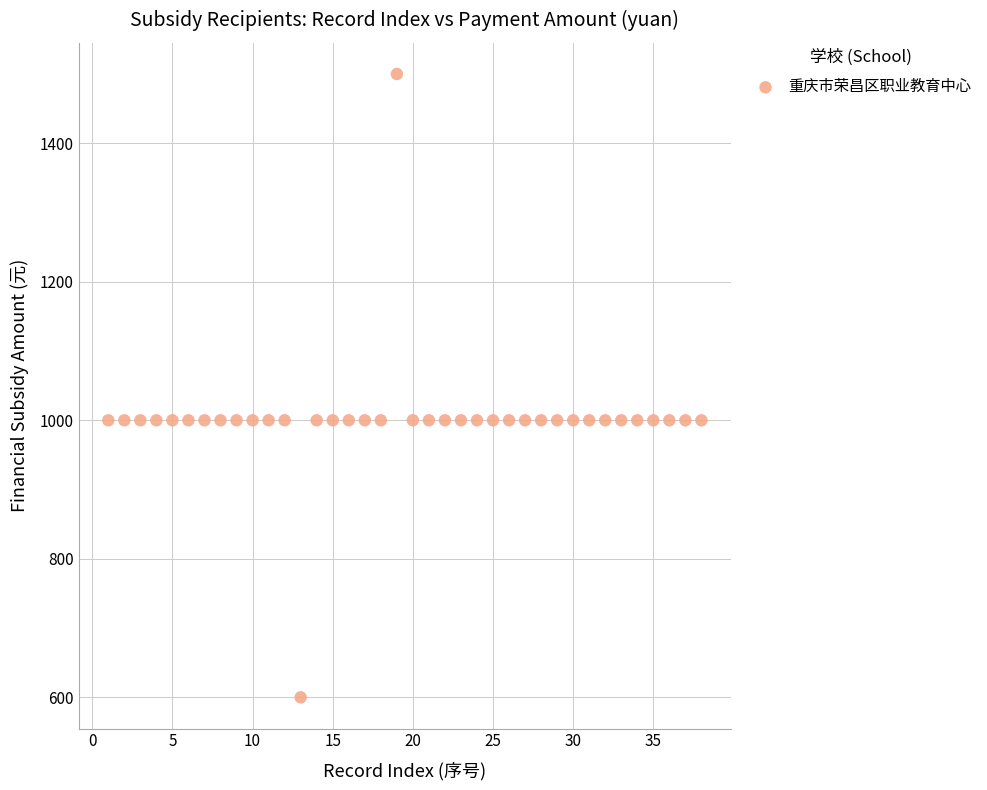

What is the range of X values (max minus min)?

37